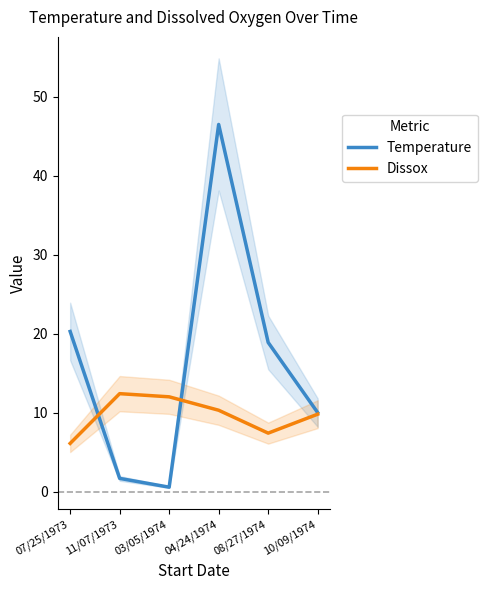

Reading right to left, list all the values displayed in this chart.

Temperature: 10/09/1974=10.0	08/27/1974=18.9	04/24/1974=46.5	03/05/1974=0.6	11/07/1973=1.7	07/25/1973=20.3
Dissox: 10/09/1974=9.8	08/27/1974=7.4	04/24/1974=10.3	03/05/1974=12.0	11/07/1973=12.4	07/25/1973=6.1